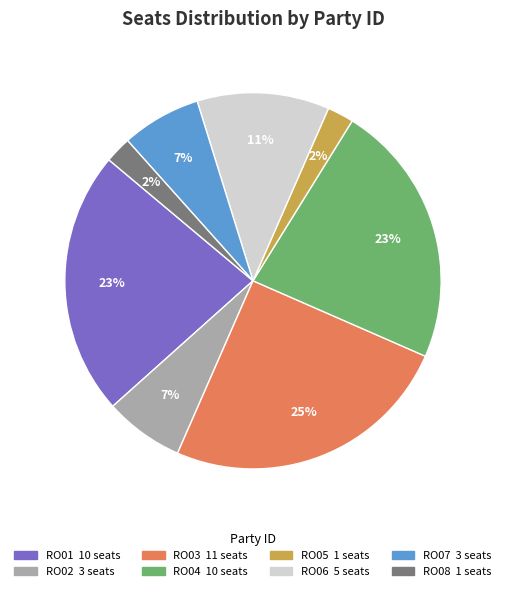

To the nearest percent, what is the average slice percentage?

12%